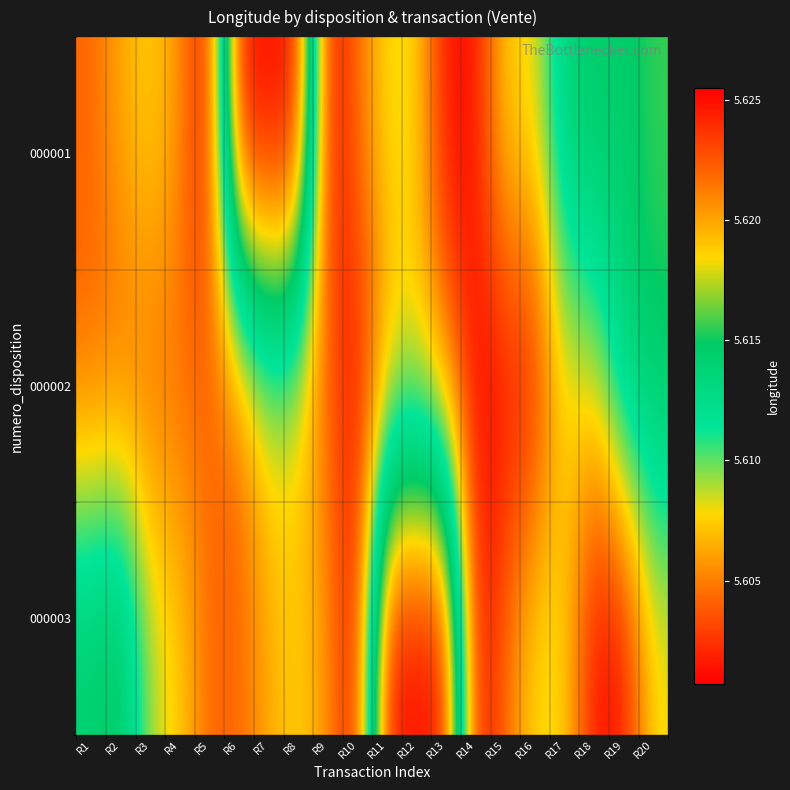

Between R13 and R1, which is larger?

R1